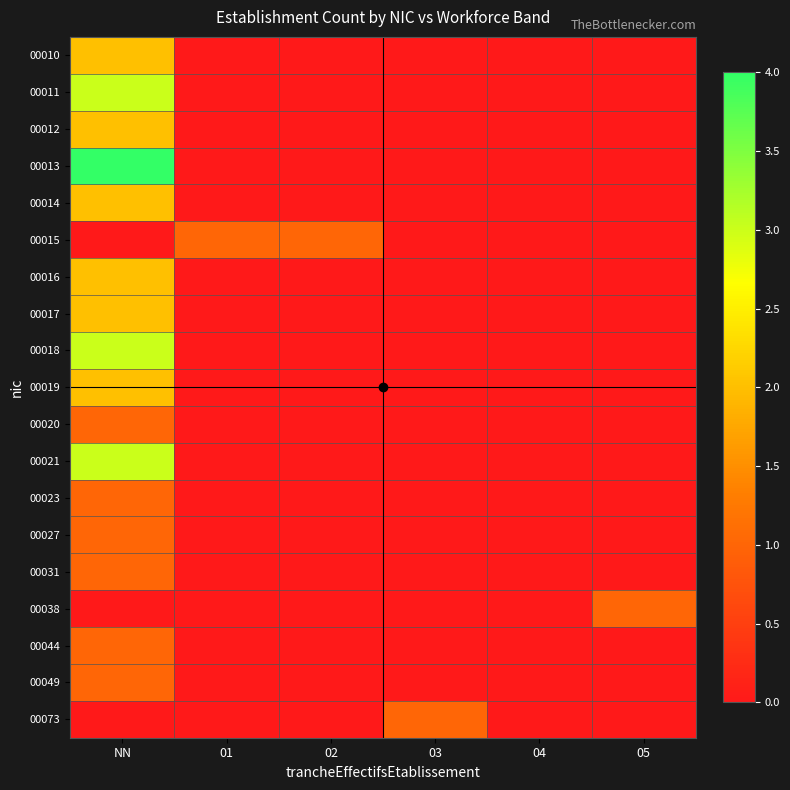

What is the total value across all series at NN?

31